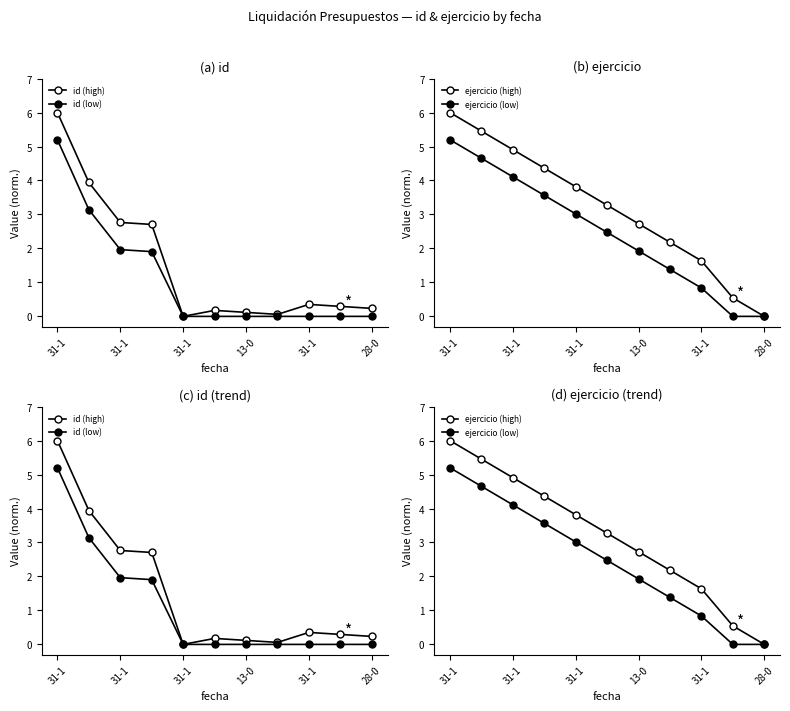

What is the difference between the second highest and second lowest values in the id (high) series?

3.9